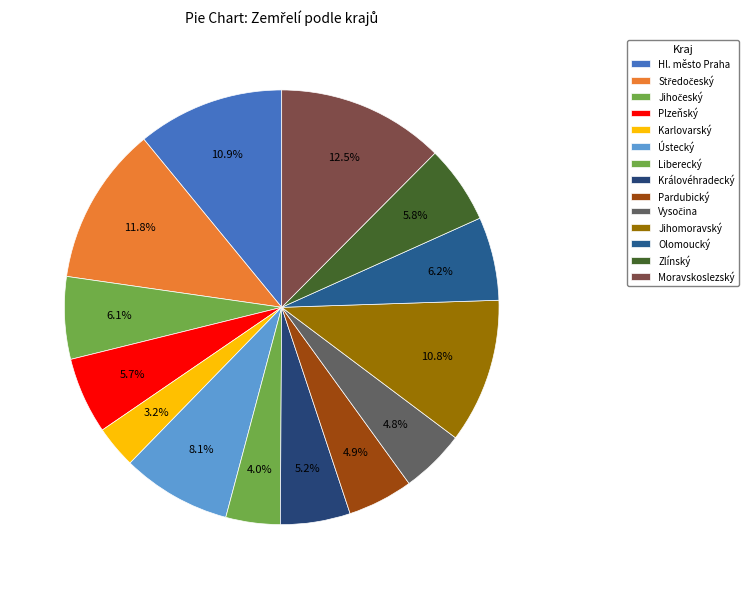

How many segments does this pie chart have?

14